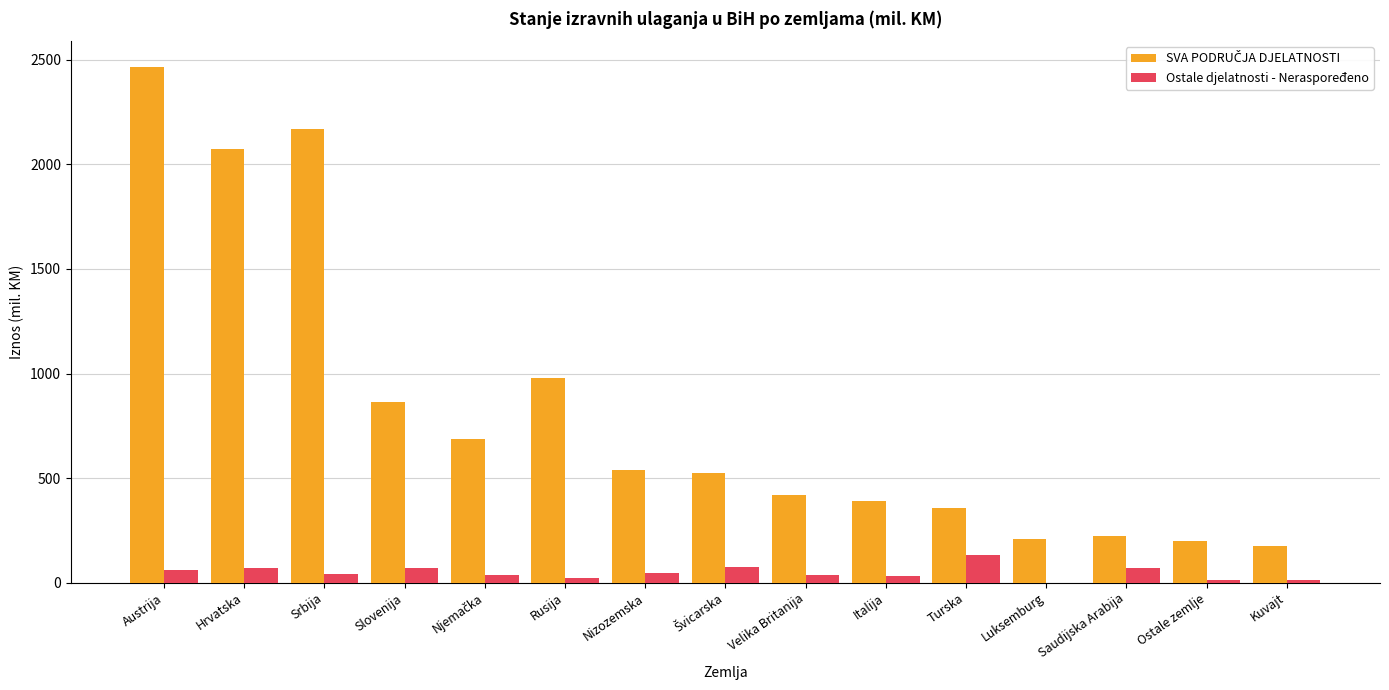

What is the maximum value shown in the chart?

2466.3